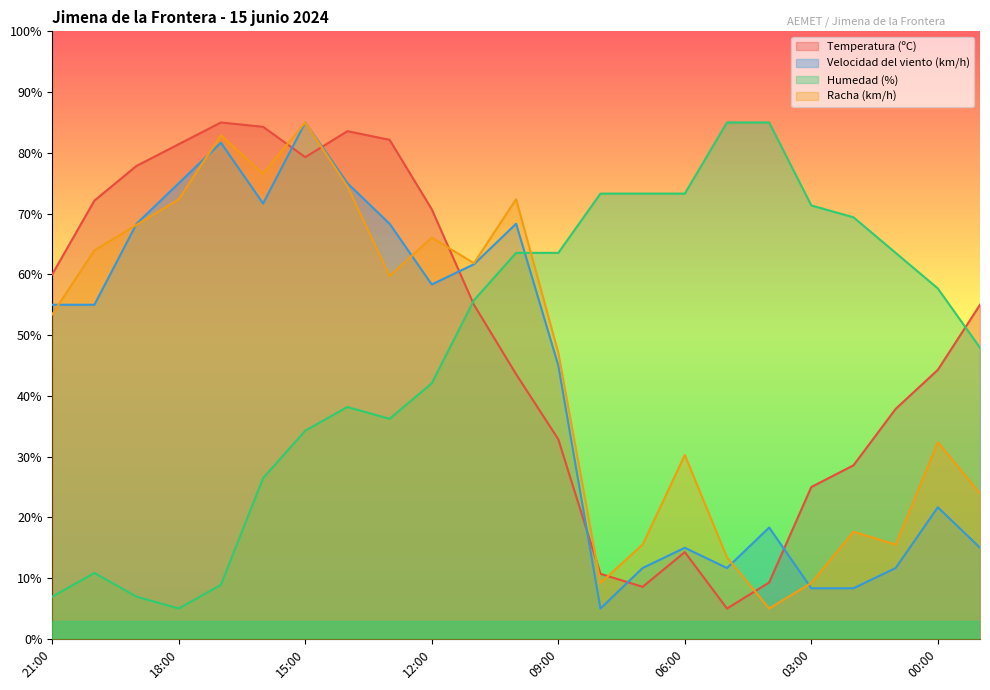

How many lines are shown in the chart?

4